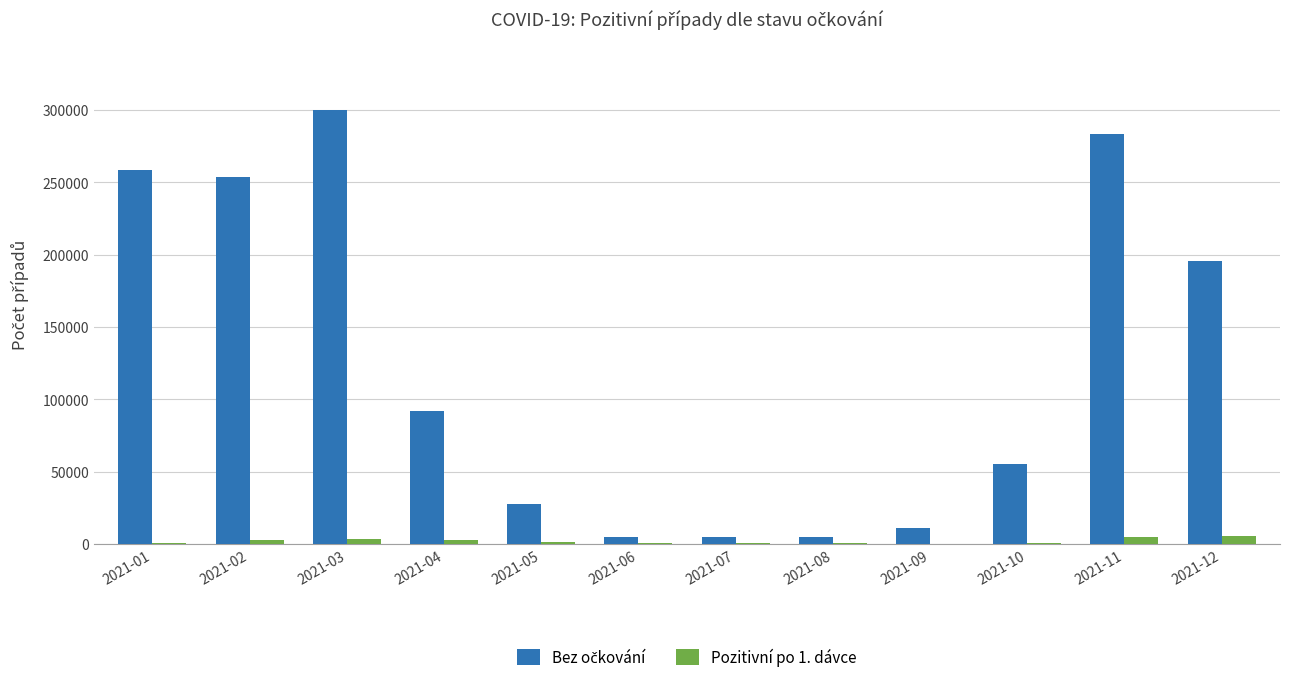

Count the number of data series in this chart.

2